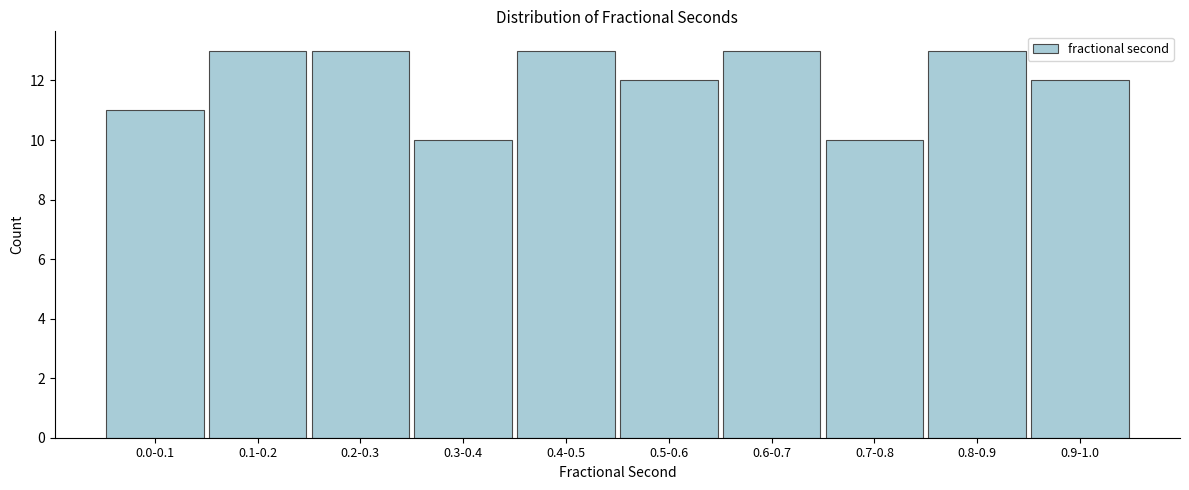

Reading left to right, extract all data points from this chart.

0.0-0.1=11	0.1-0.2=13	0.2-0.3=13	0.3-0.4=10	0.4-0.5=13	0.5-0.6=12	0.6-0.7=13	0.7-0.8=10	0.8-0.9=13	0.9-1.0=12